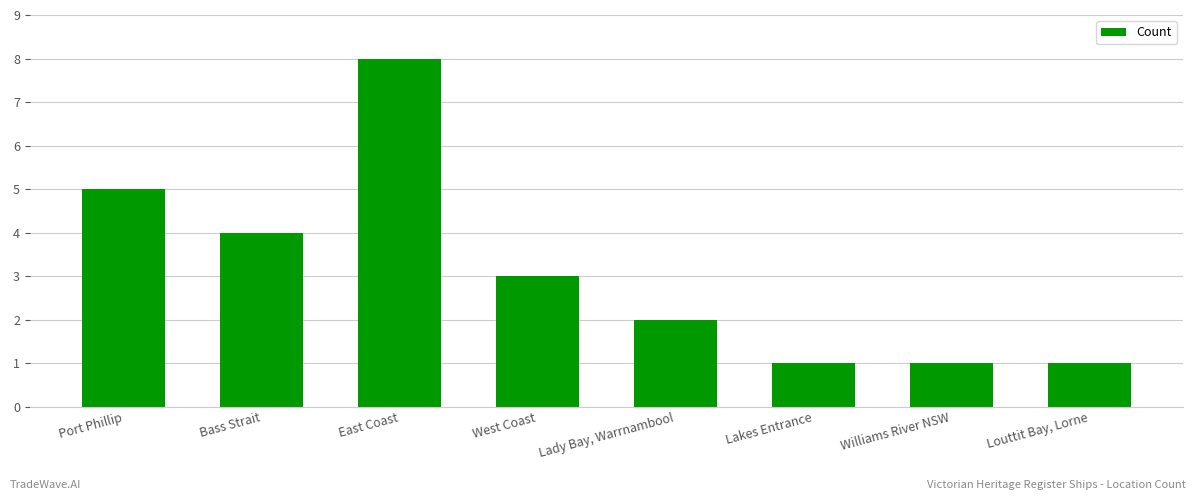

Which label corresponds to the largest value in the chart?

East Coast